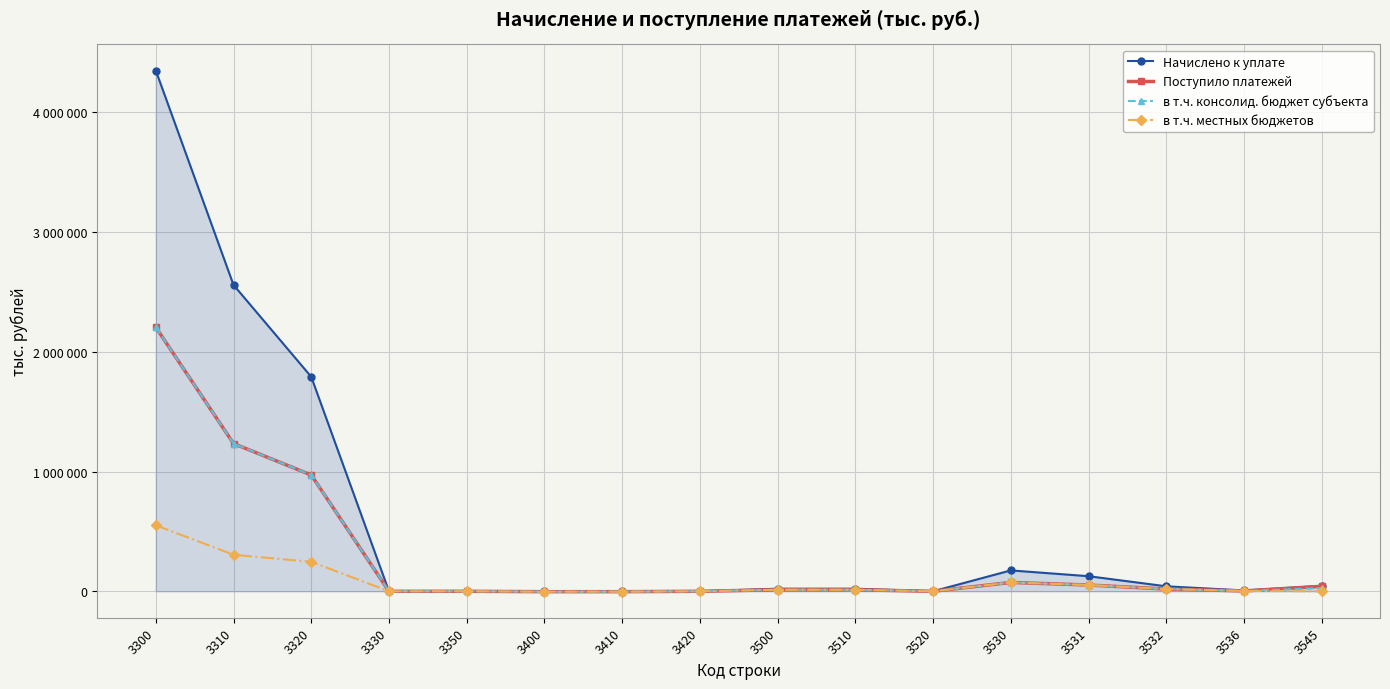

Is the value of Поступило платежей at 3320 greater than the value of в т.ч. консолид. бюджет субъекта at 3500?

Yes